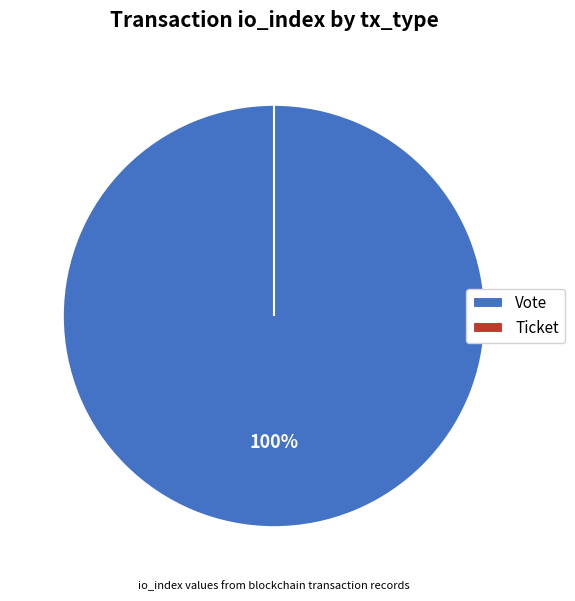

Does Ticket account for over 50% of the chart?

No